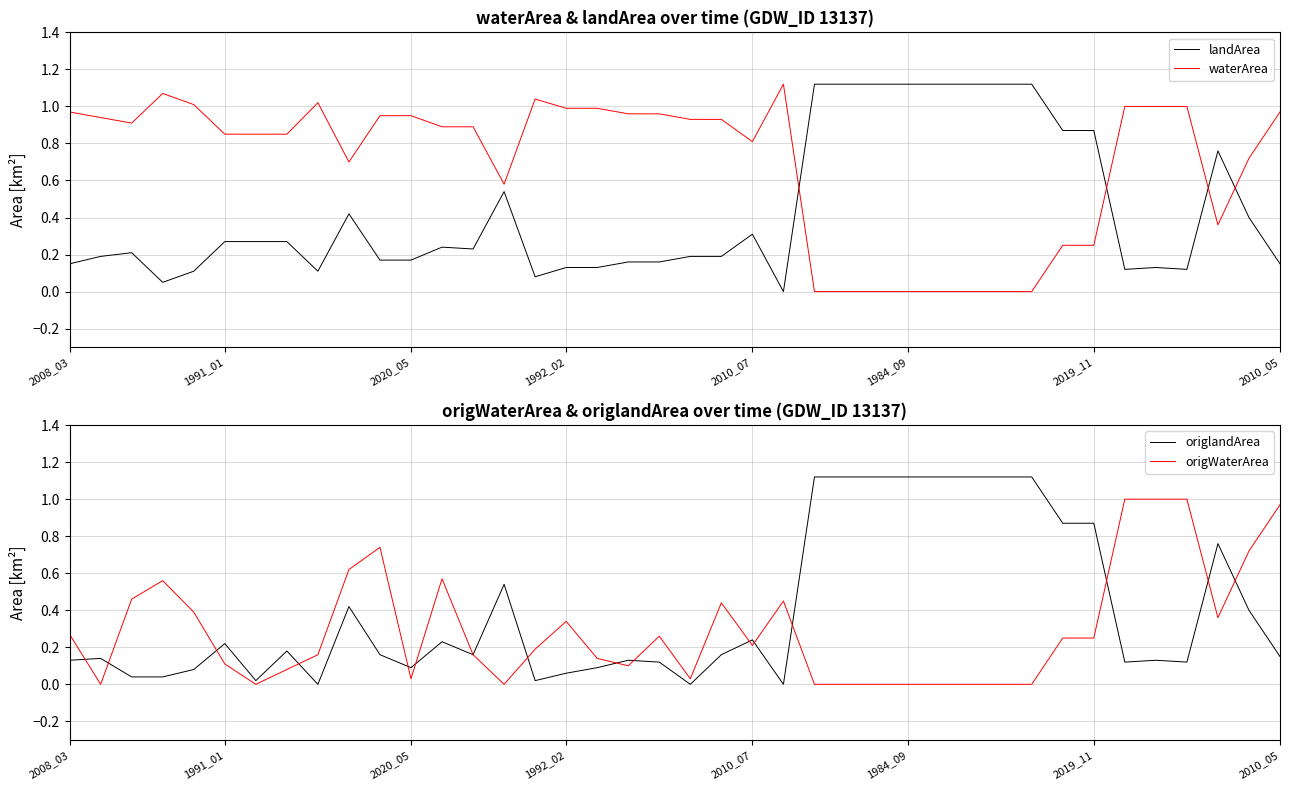

How many series are shown in this chart?

4